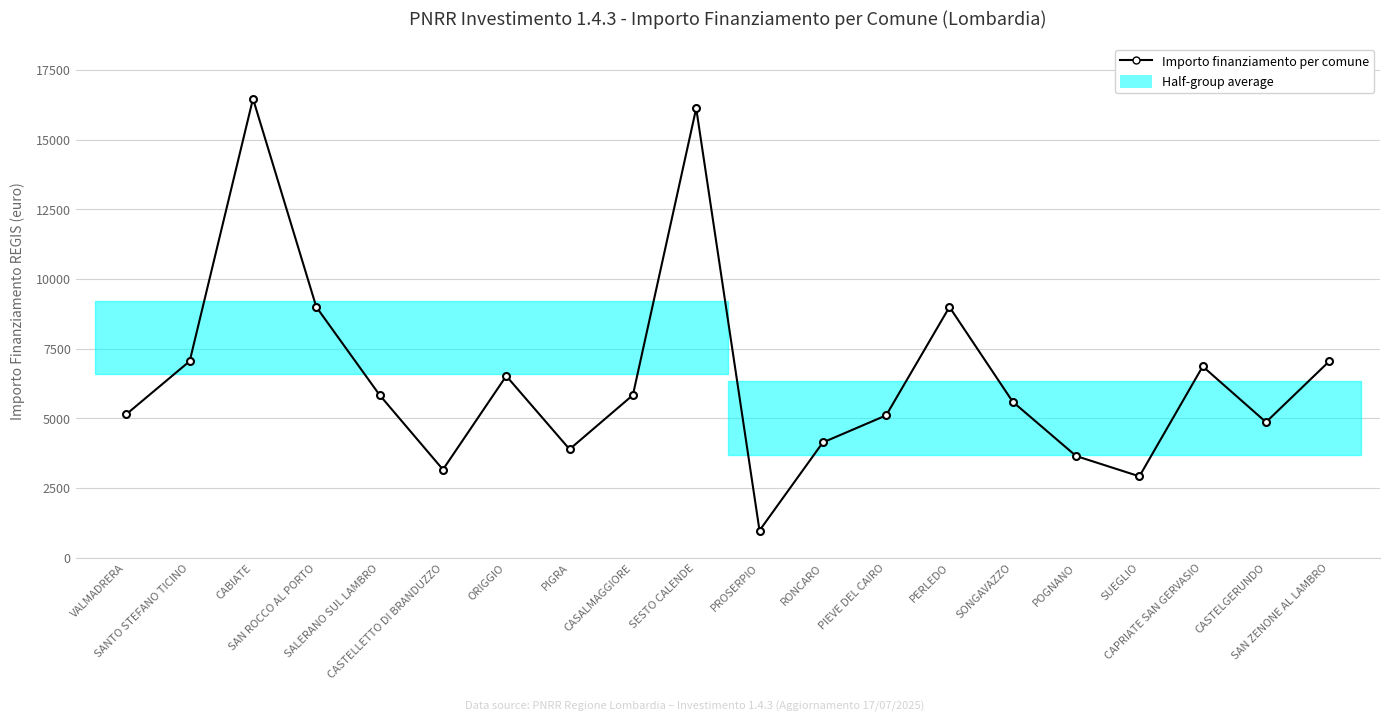

At which category does the data reach its first local valley?

CASTELLETTO DI BRANDUZZO